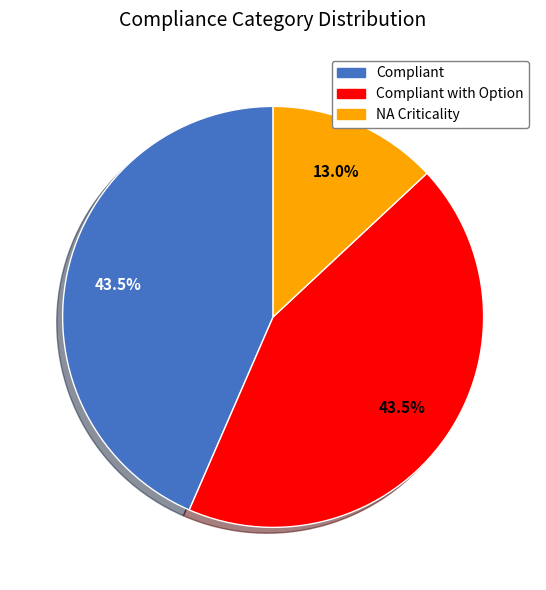

To the nearest percent, what is the average slice percentage?

33%